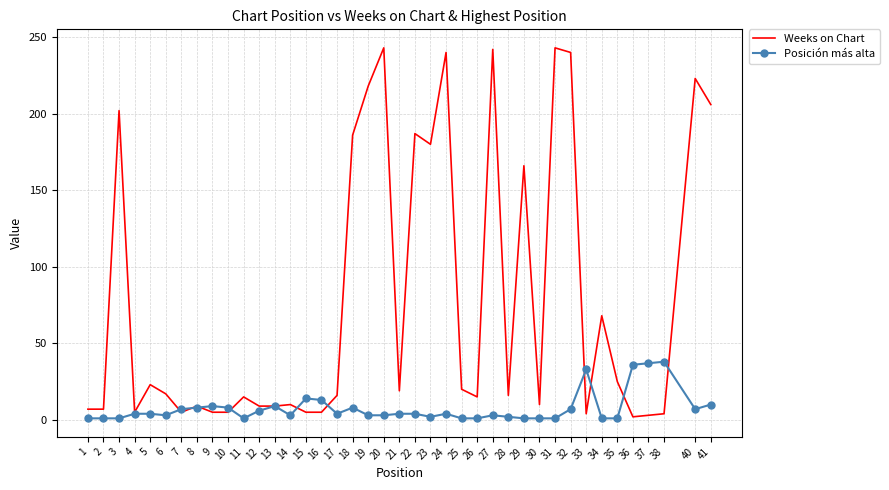

What is the difference between the maximum and minimum values in the Weeks on Chart series?

241